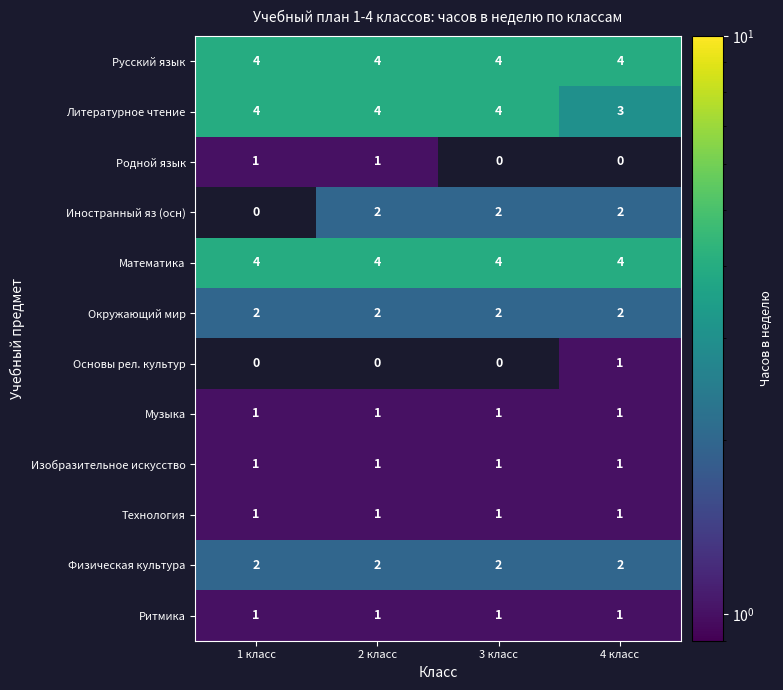

Is it true that Литературное чтение equals 7 at 1 класс?

False